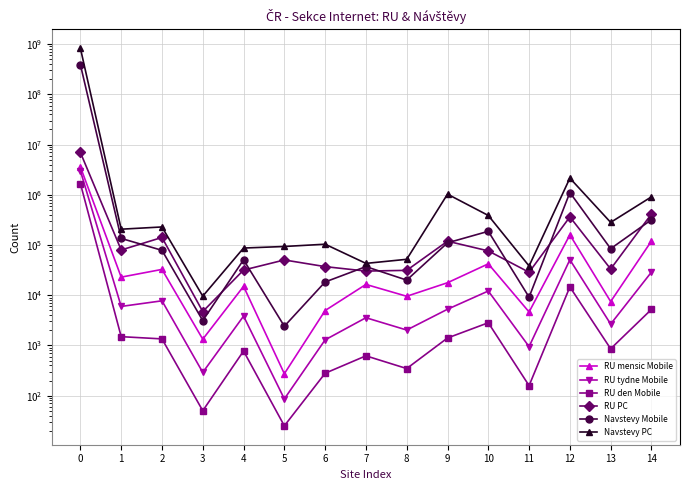

Rank the categories by RU mensic Mobile value from highest to lowest.

0, 12, 14, 10, 2, 1, 9, 7, 4, 8, 13, 6, 11, 3, 5